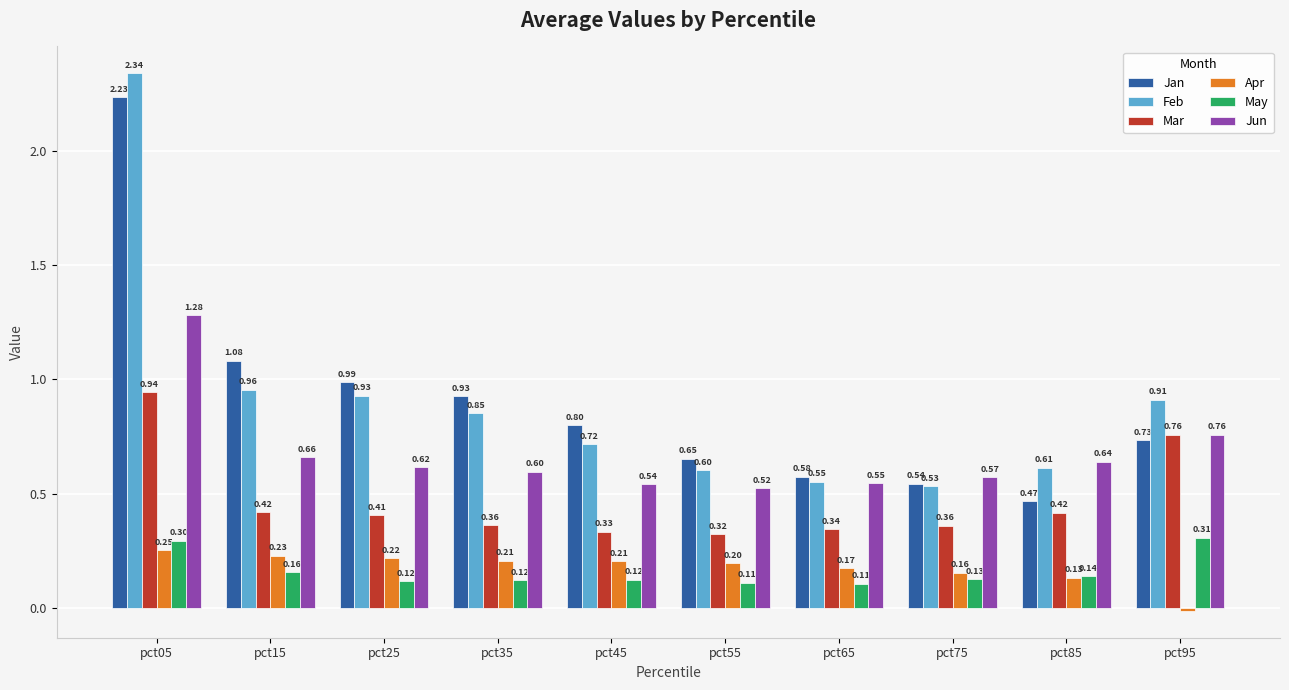

Count the Jun values in the range 0 to 1.

9